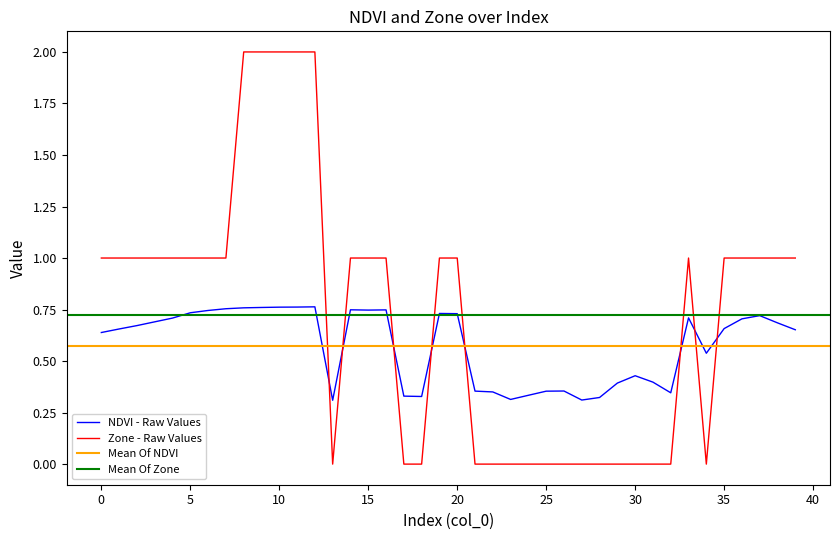

At how many categories does at least one series exceed 0?

40